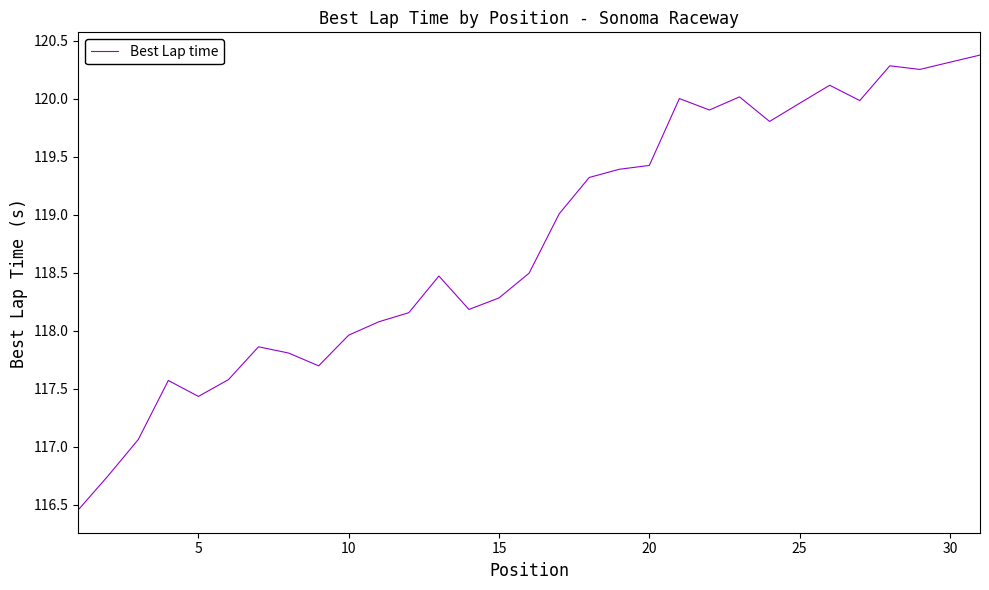

What is the maximum value shown in the chart?

120.4